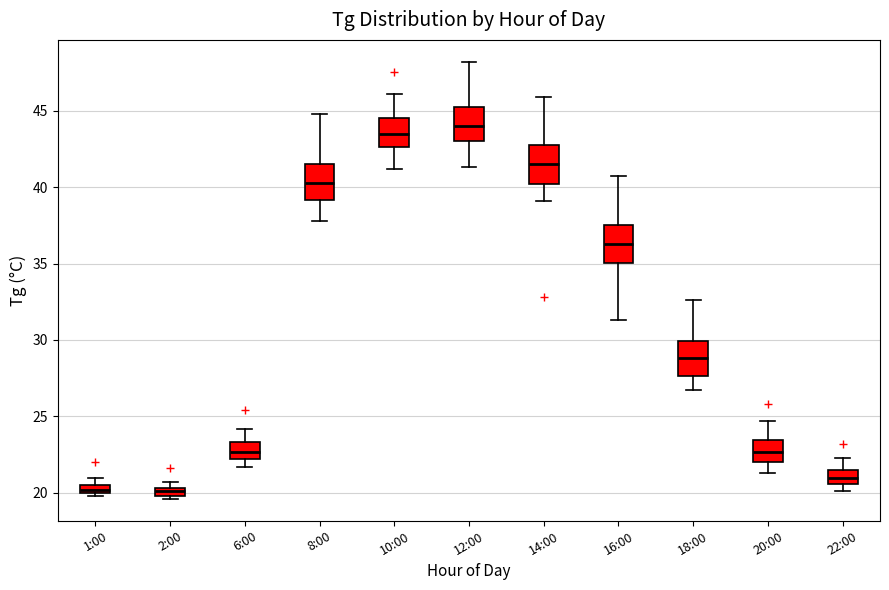

Where is the lower edge of the box for 1:00 on the y-axis? The values are not printed on the chart, so give them approximately, as read against the axis.

20.0